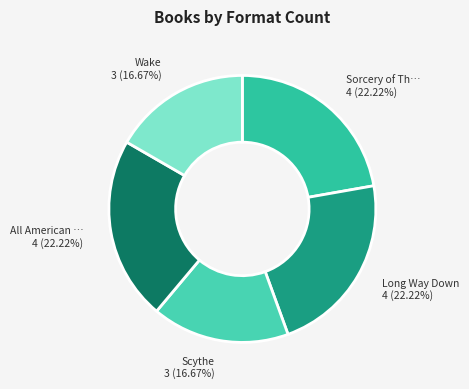

Which slice is the largest?

Sorcery of Thorns